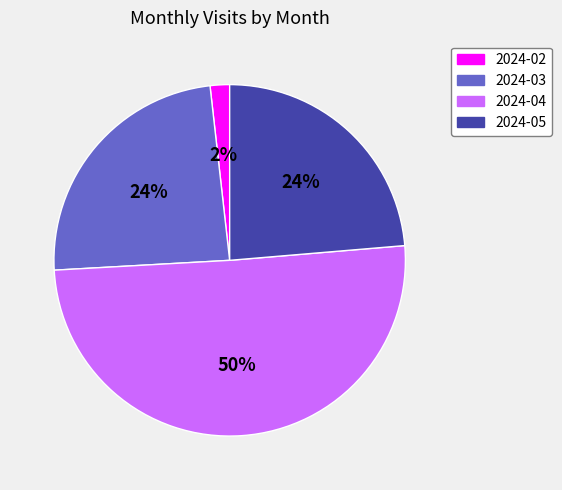

Approximately how many times larger is the value at 2024-05 compared to 2024-04?

0.5